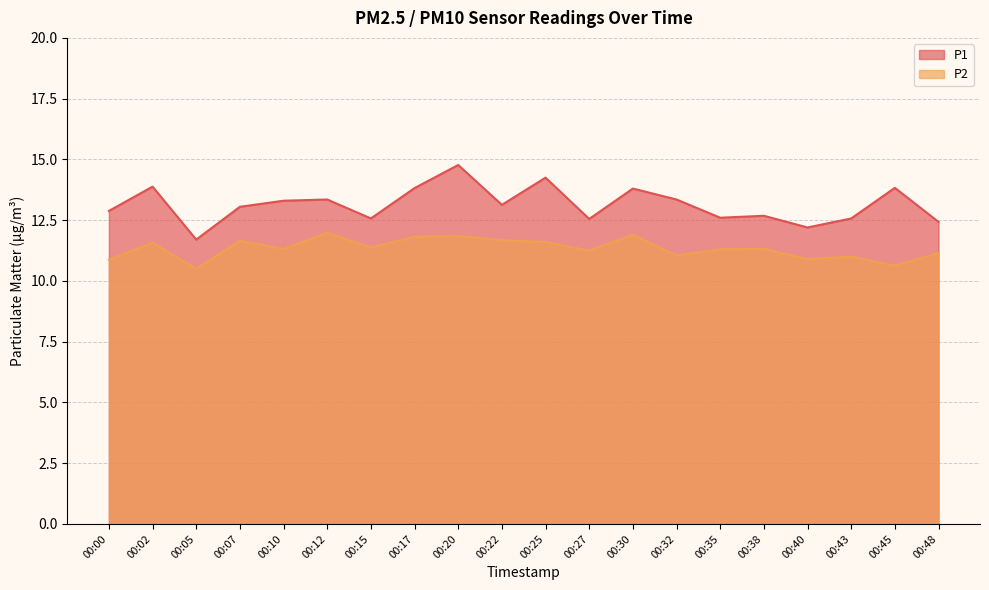

At which category is the sum across all series the highest?

00:20